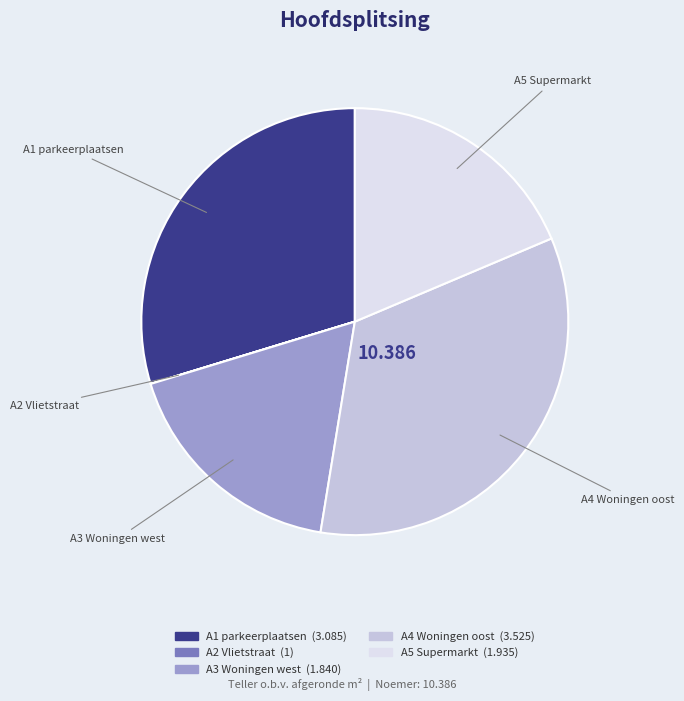

Does any single category account for the majority?

No